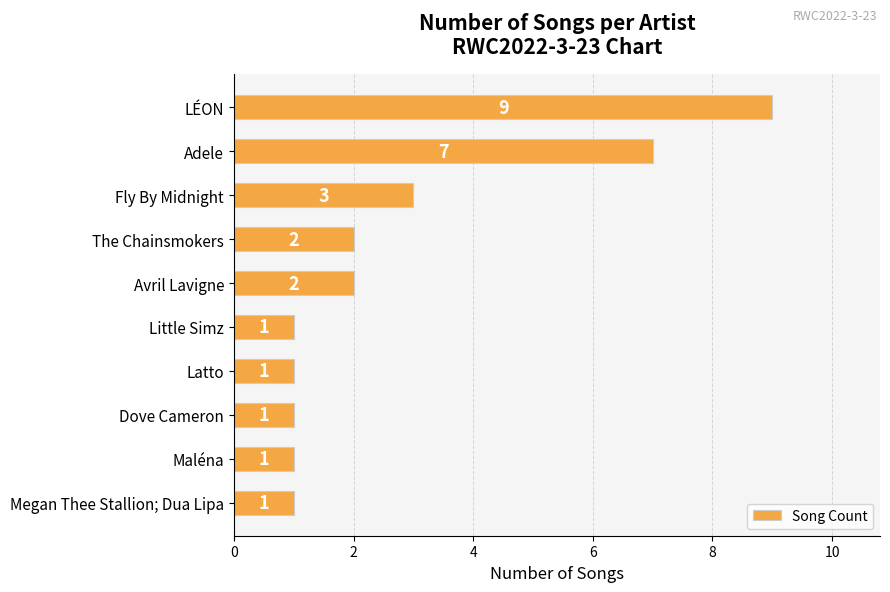

What is the sum of the values at LÉON and Latto?

10